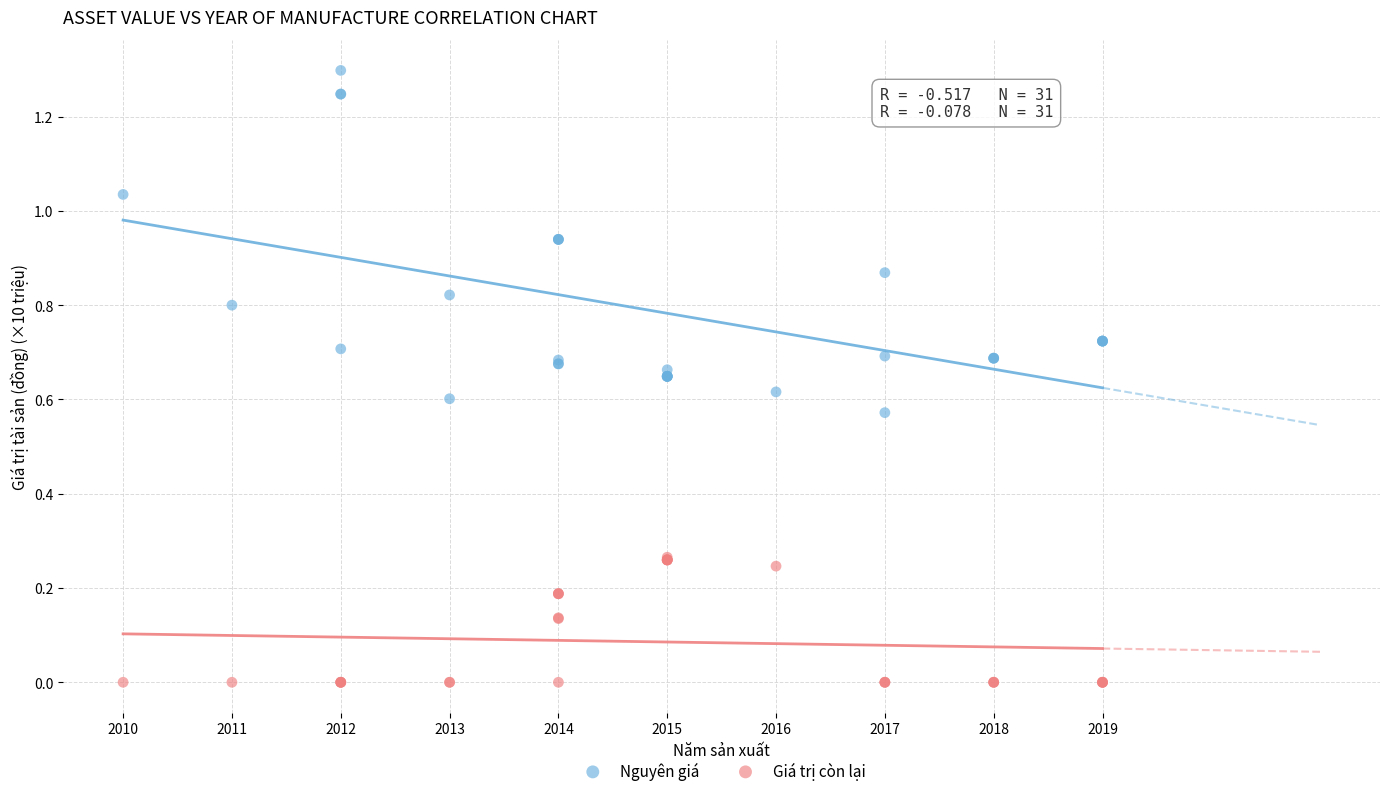

What are all the series names shown in the legend?

Nguyên giá, Giá trị còn lại